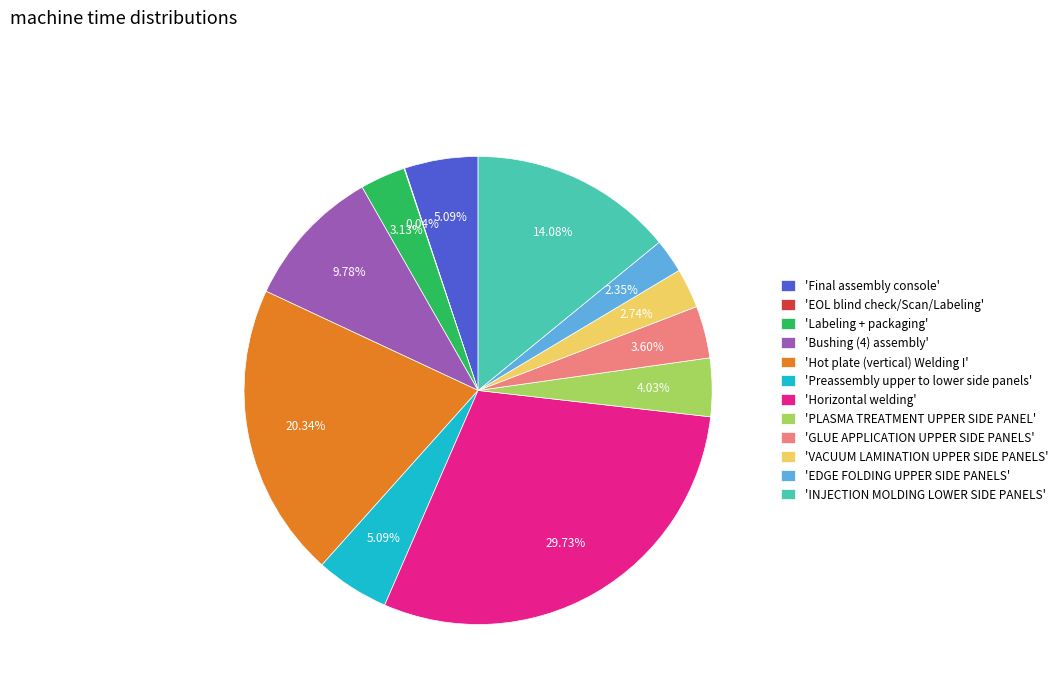

Is the sum of 'PLASMA TREATMENT UPPER SIDE PANEL' and 'Labeling + packaging' greater than half?

No